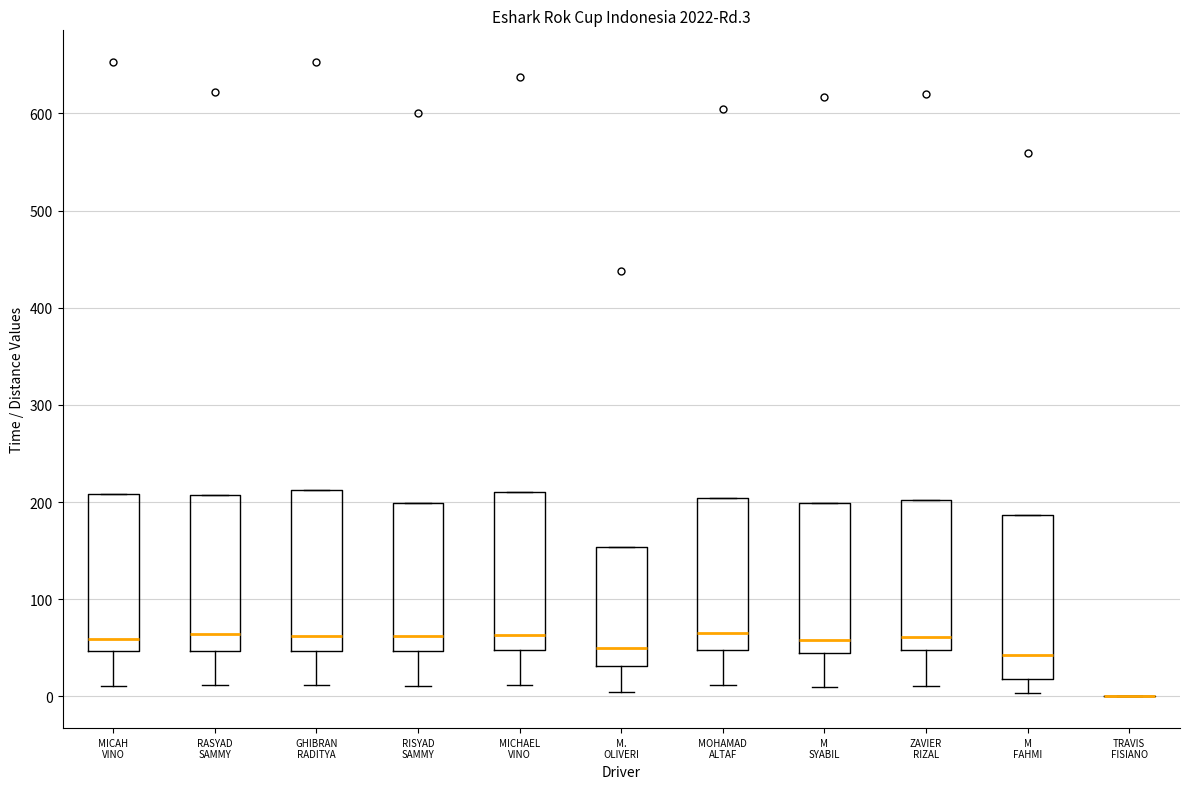

Reading left to right, transcribe this box plot: for each box, give where its median line is, the range the box spans, and where its two whiskers end, as read against the y-axis. The values are not printed on the chart, so give them approximately, as read against the axis.

MICAH VINO: median 60, box 50 to 210, whiskers 10 to 210
RASYAD SAMMY: median 60, box 50 to 210, whiskers 10 to 210
GHIBRAN RADITYA: median 60, box 50 to 210, whiskers 10 to 210
RISYAD SAMMY: median 60, box 50 to 200, whiskers 10 to 200
MICHAEL VINO: median 60, box 50 to 210, whiskers 10 to 210
M. OLIVERI: median 50, box 30 to 150, whiskers 0 to 150
MOHAMAD ALTAF: median 70, box 50 to 200, whiskers 10 to 200
M SYABIL: median 60, box 40 to 200, whiskers 10 to 200
ZAVIER RIZAL: median 60, box 50 to 200, whiskers 10 to 200
M FAHMI: median 40, box 20 to 190, whiskers 0 to 190
TRAVIS FISIANO: box collapsed to a line at 0, whiskers 0 to 0